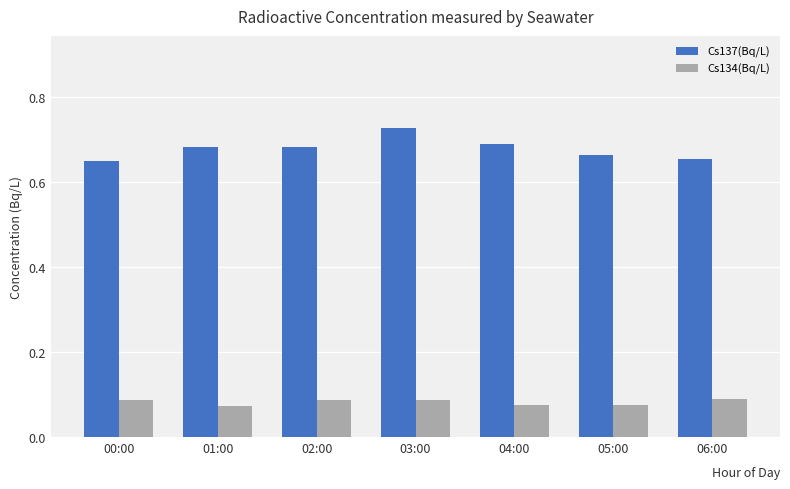

At how many categories does at least one series exceed 0?

7